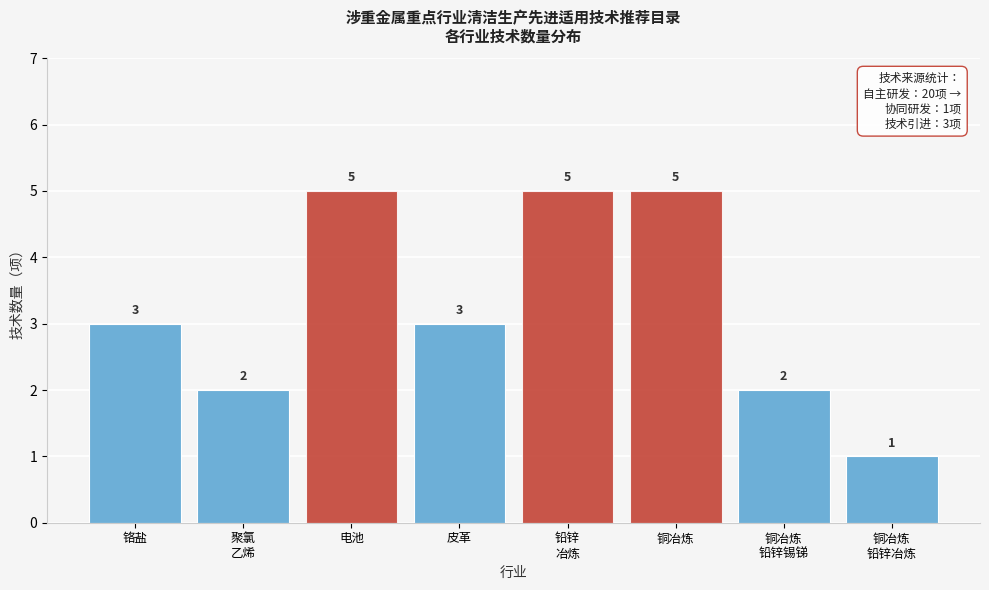

Reading left to right, list all the values displayed in this chart.

3	2	5	3	5	5	2	1